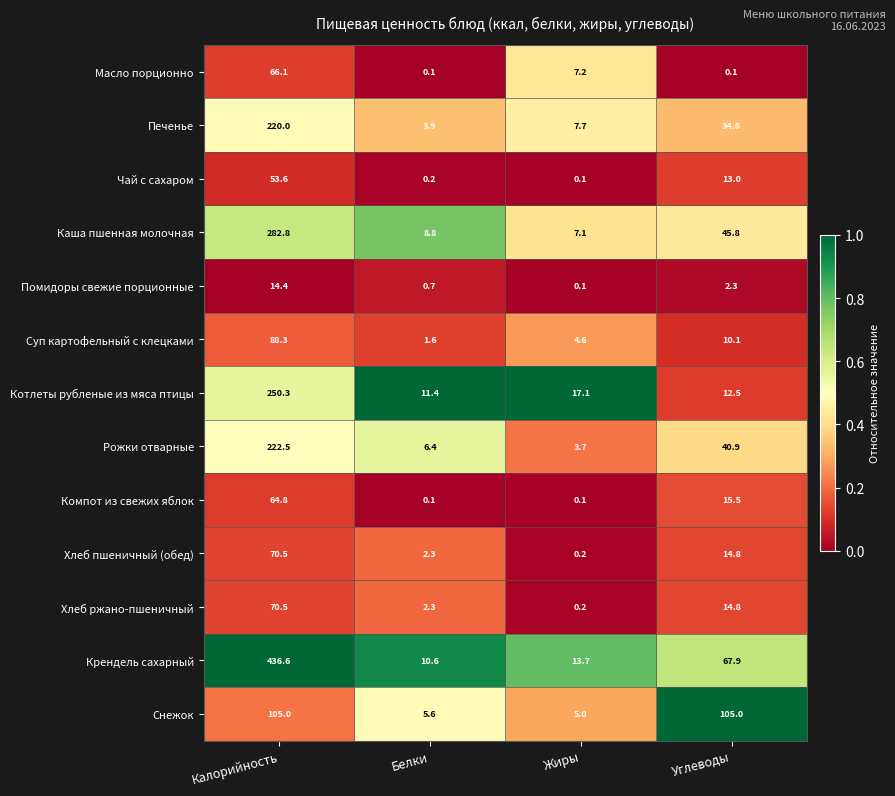

What is the total value across all series at Жиры?

66.8